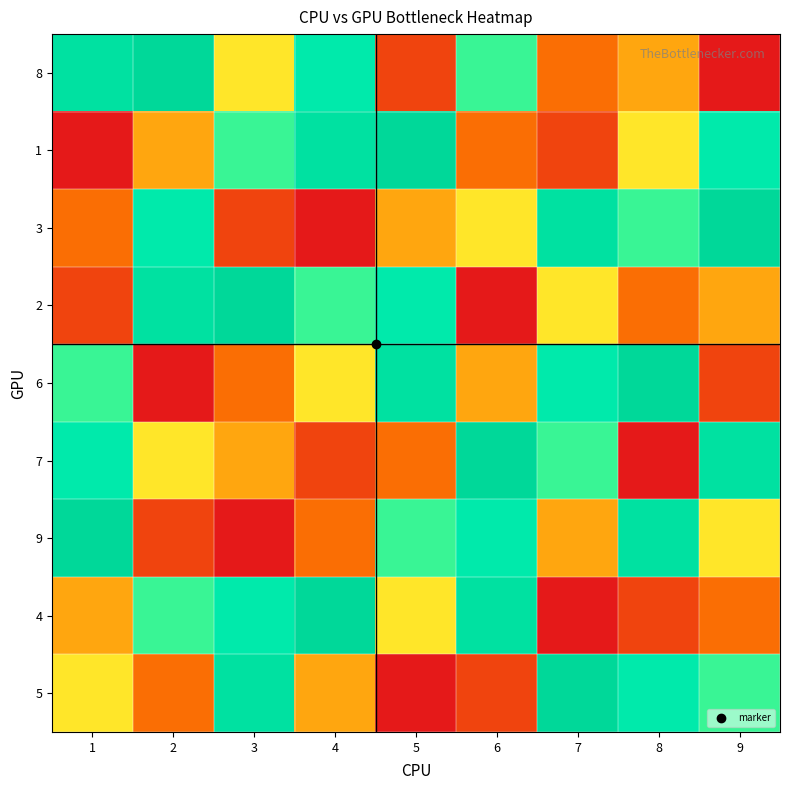

Rank the series at 1 from lowest to highest value.

1, 2, 3, 4, 5, 6, 7, 8, 9